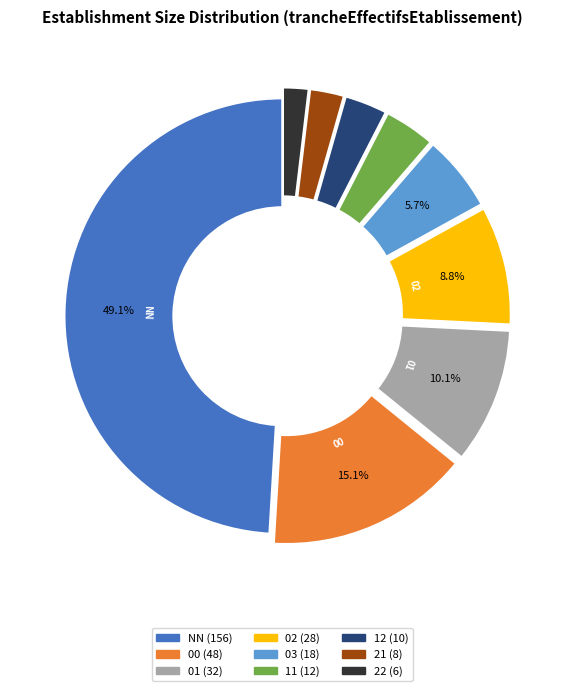

What is the smallest slice in the pie chart?

22